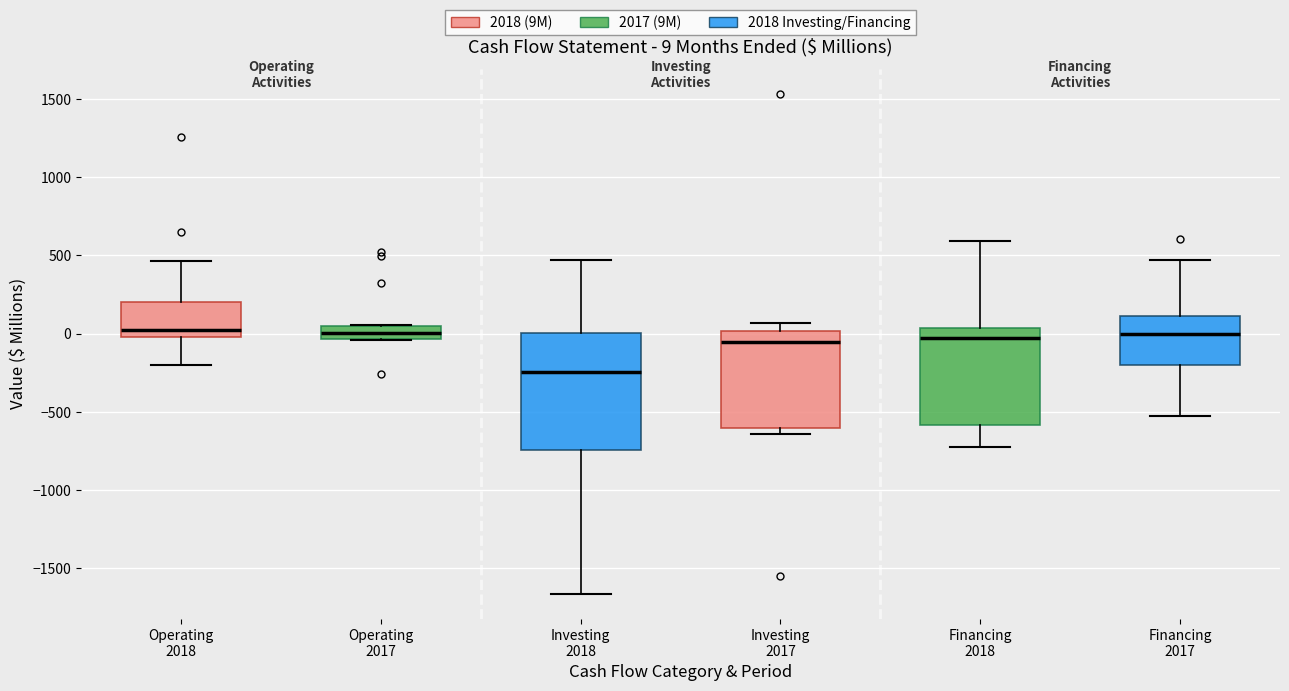

Which box's median line is the lowest?

Investing 2018